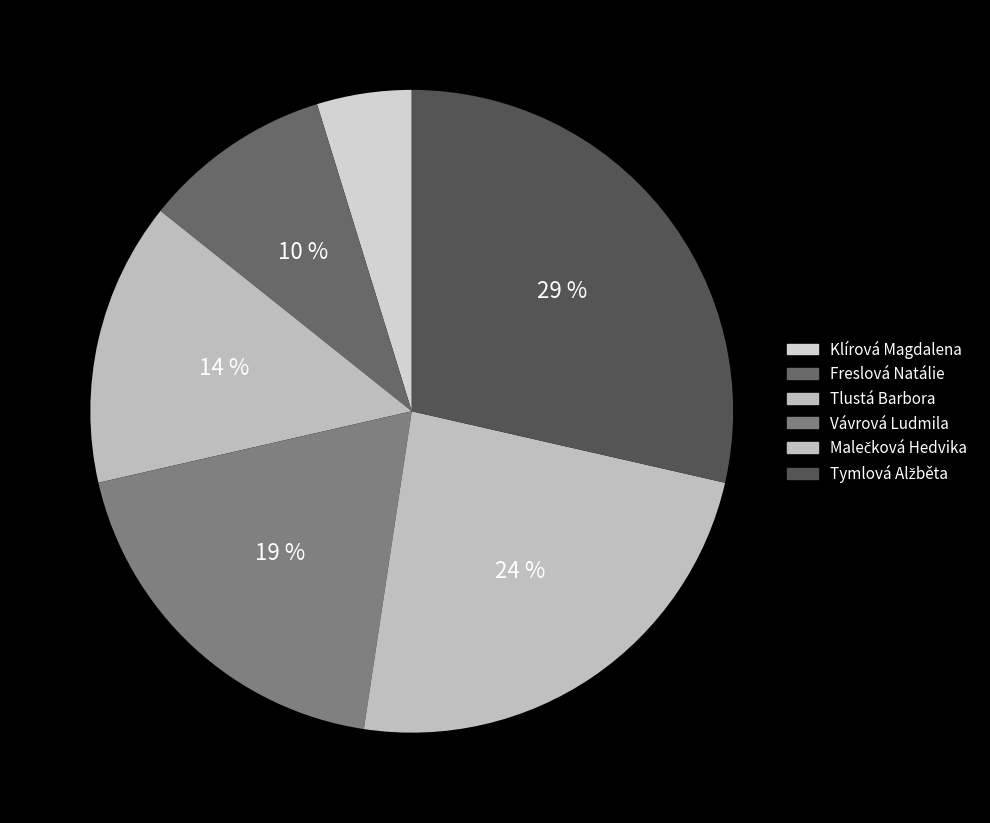

How many segments does this pie chart have?

6